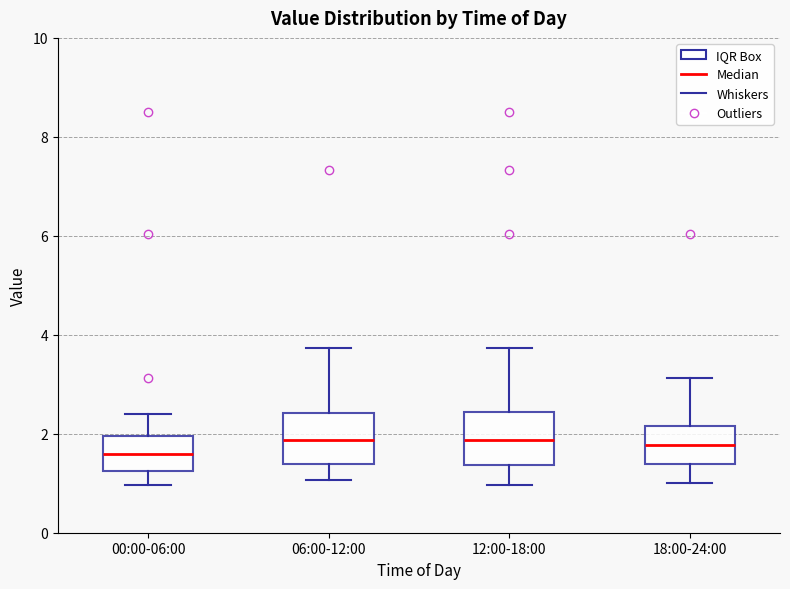

Reading left to right, read every box against the y-axis: the position of its median line, the range the box covers, and the ends of its whiskers. The values are not printed on the chart, so give them approximately, as read against the axis.

00:00-06:00: median 1.6, box 1.2 to 2.0, whiskers 1.0 to 2.4
06:00-12:00: median 1.8, box 1.4 to 2.4, whiskers 1.0 to 3.8
12:00-18:00: median 1.8, box 1.4 to 2.4, whiskers 1.0 to 3.8
18:00-24:00: median 1.8, box 1.4 to 2.2, whiskers 1.0 to 3.2